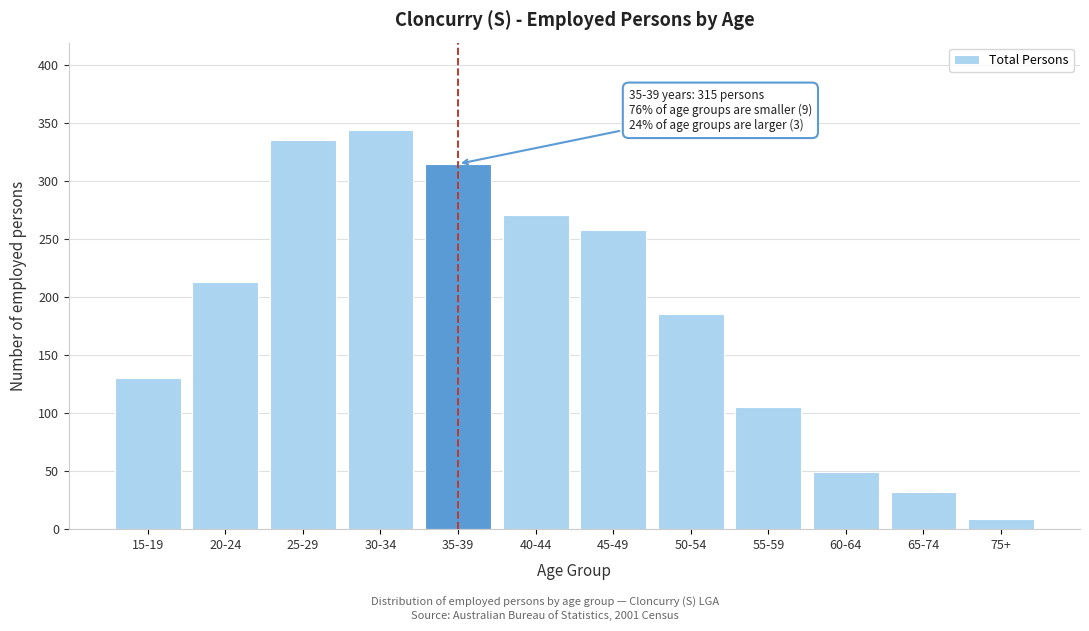

Reading right to left, what are all the values shown in this chart?

75+=9	65-74=32	60-64=49	55-59=105	50-54=186	45-49=258	40-44=271	35-39=315	30-34=344	25-29=336	20-24=213	15-19=130